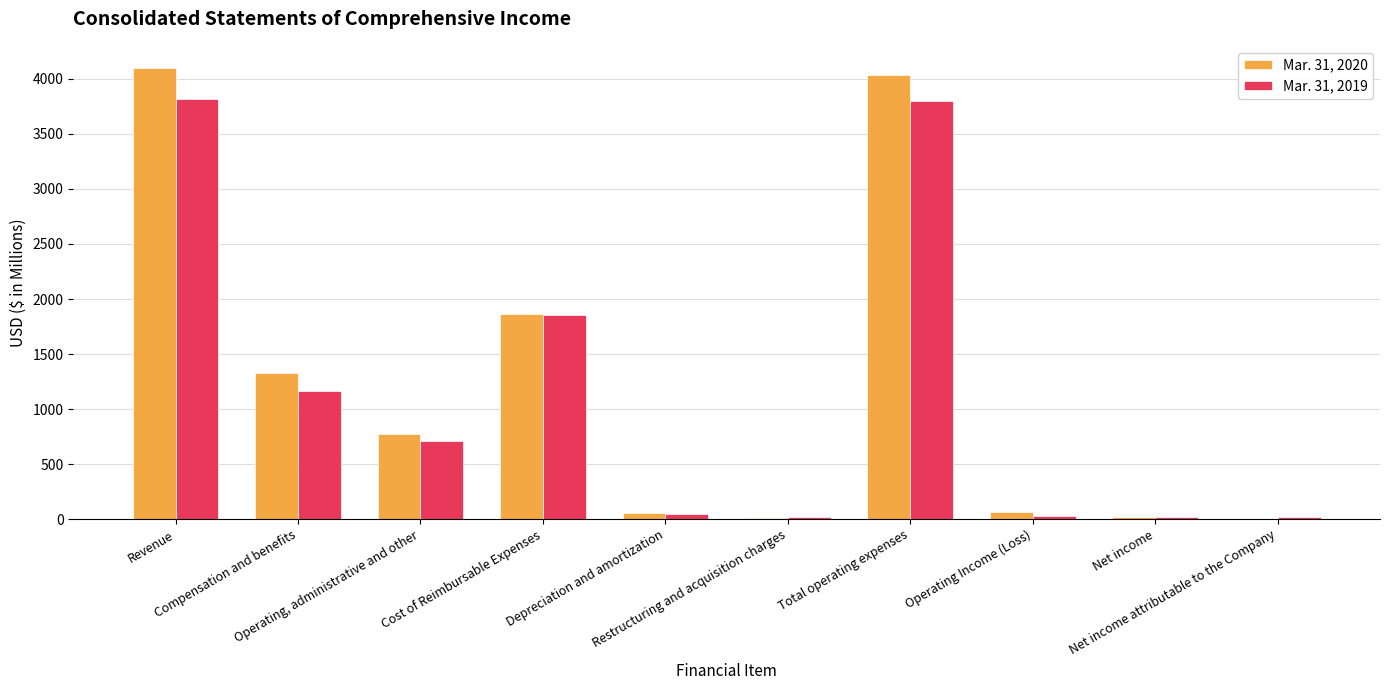

What is the sum of all Mar. 31, 2020 values?

12246.3